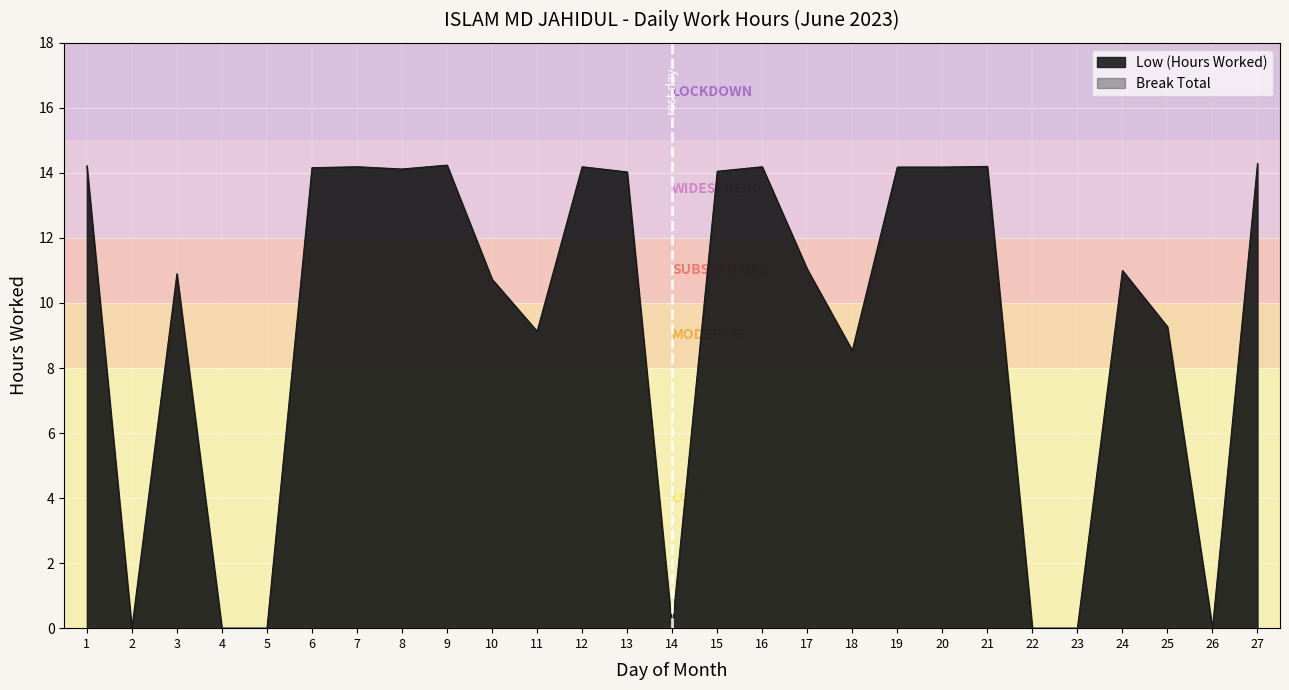

Is it true that the value at 18 is 8.5?

True